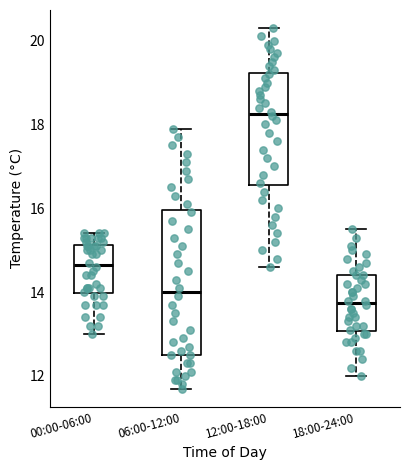

Reading left to right, read every box against the y-axis: the position of its median line, the range the box covers, and the ends of its whiskers. The values are not printed on the chart, so give them approximately, as read against the axis.

00:00-06:00: median 14.6, box 14.0 to 15.2, whiskers 13.0 to 15.4
06:00-12:00: median 14.0, box 12.6 to 16.0, whiskers 11.8 to 18.0
12:00-18:00: median 18.2, box 16.6 to 19.2, whiskers 14.6 to 20.4
18:00-24:00: median 13.8, box 13.0 to 14.4, whiskers 12.0 to 15.6